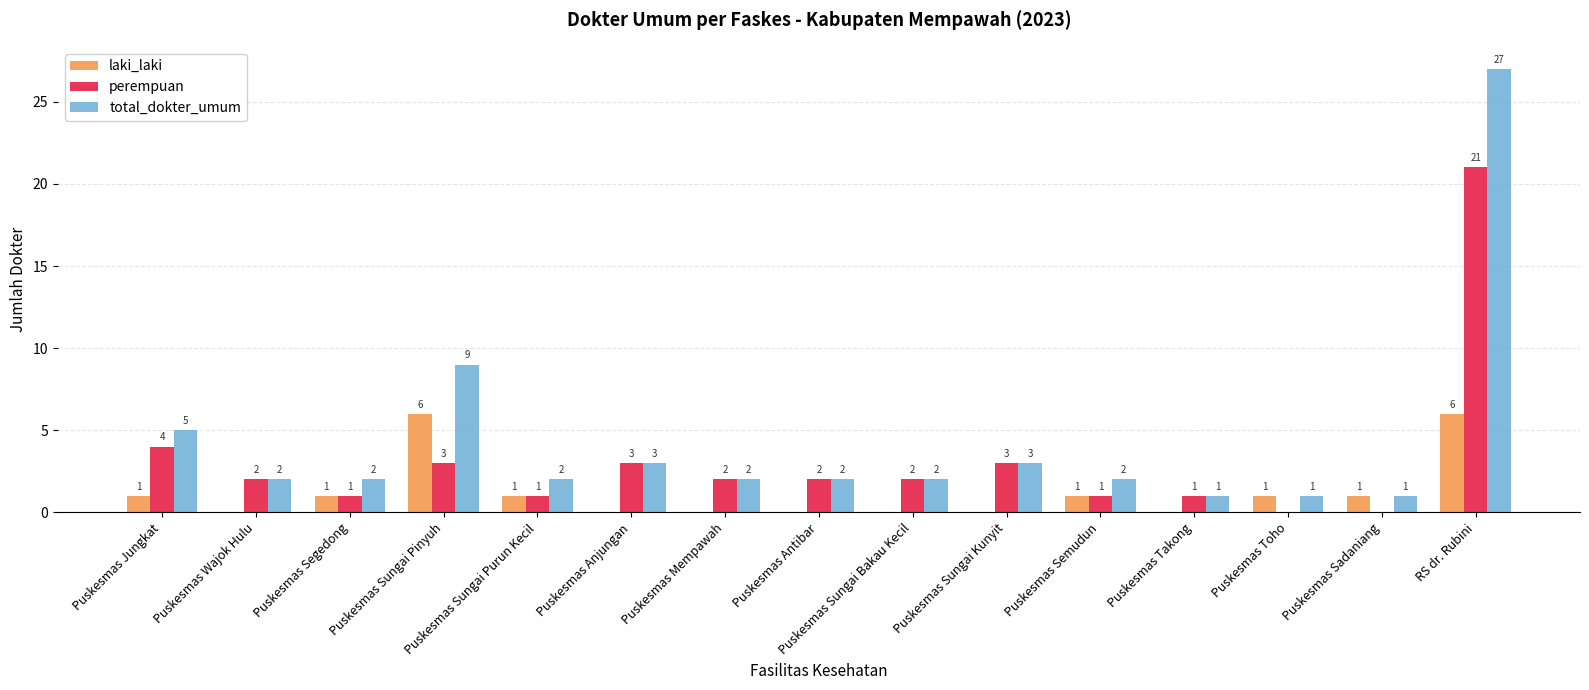

Is it true that perempuan equals 3 at Puskesmas Anjungan?

True